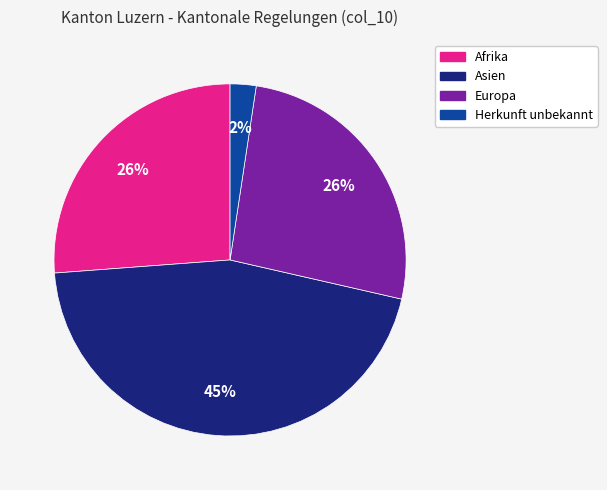

To the nearest percent, what is the difference between the largest and smallest slice percentages?

43%